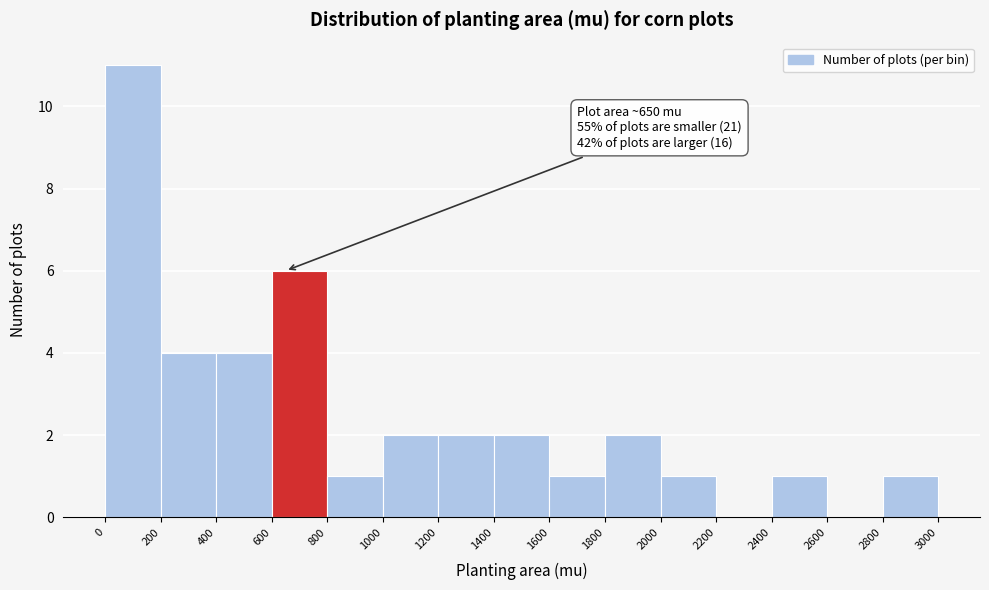

Over which range of the x-axis is the bar tallest?

0 to 200